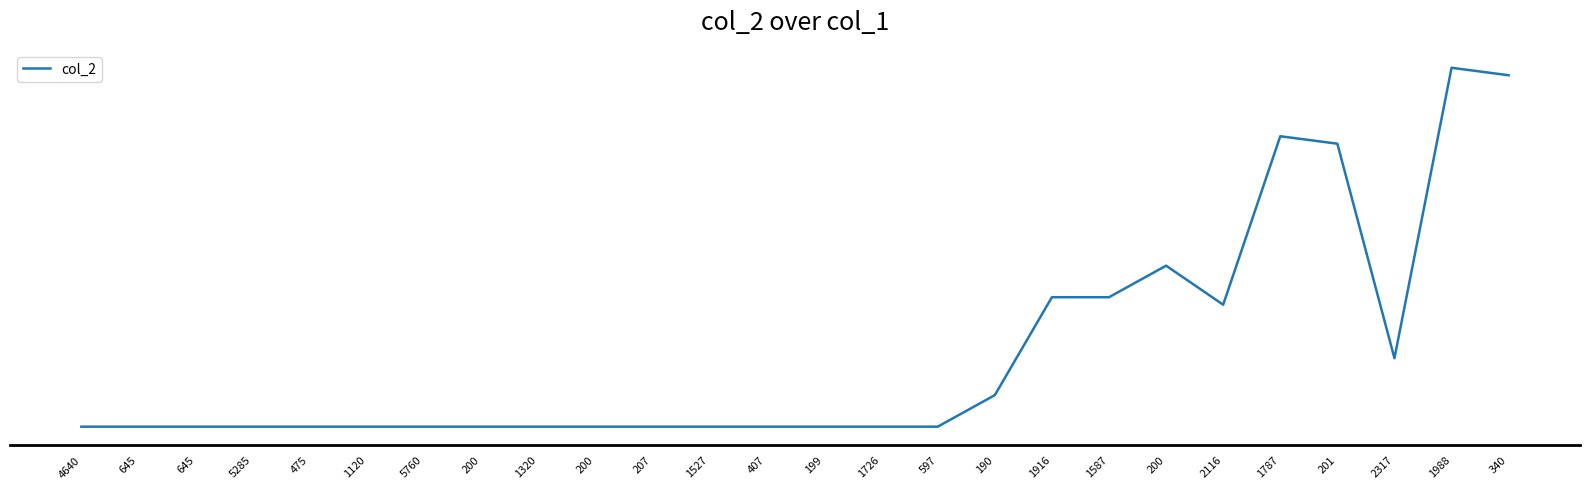

Which has a higher value, 597 or 1120?

597